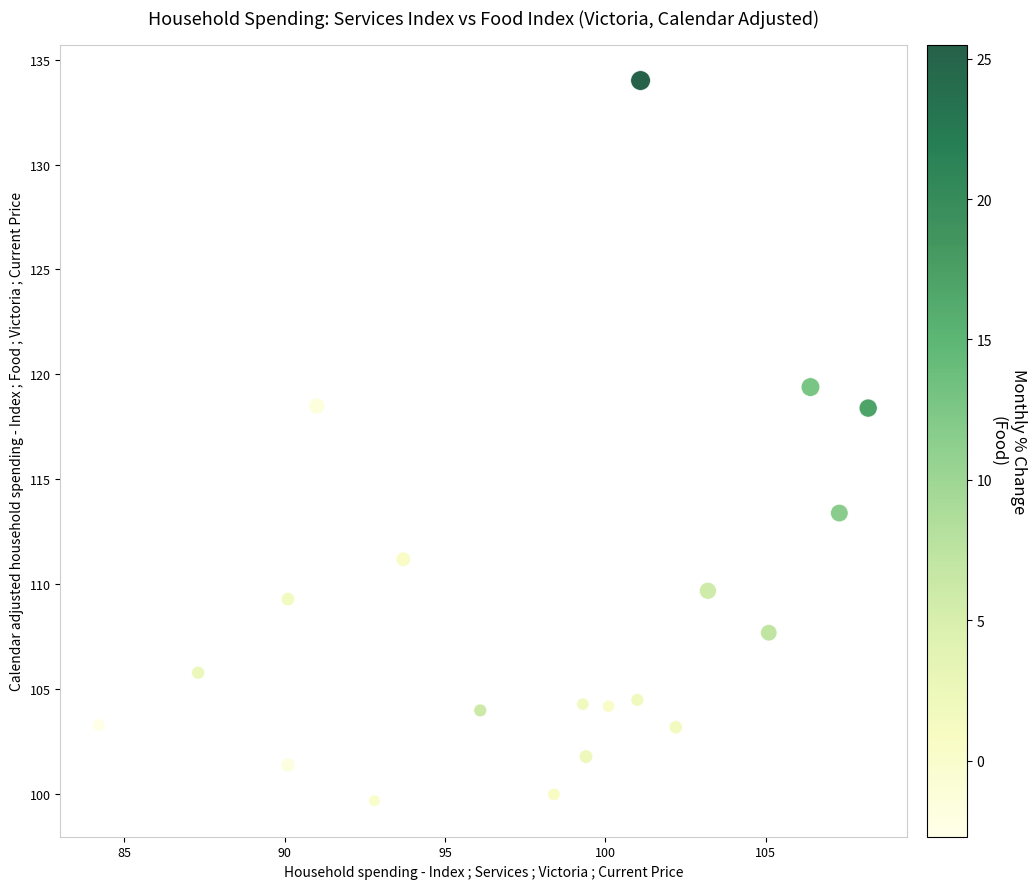

What is the range of Y values (max minus min)?

34.3